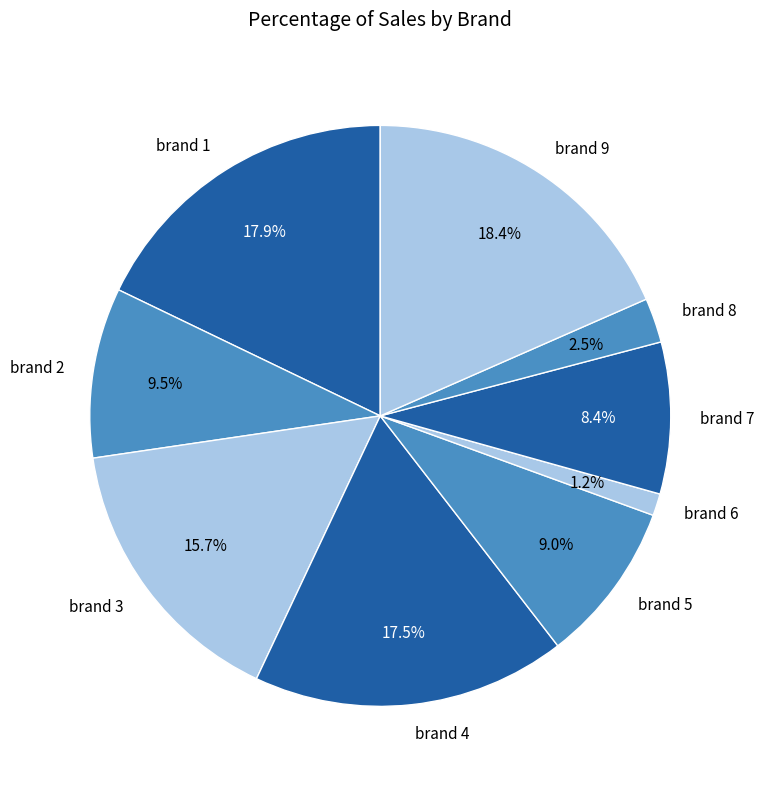

Which category has the biggest portion of the pie?

brand 9